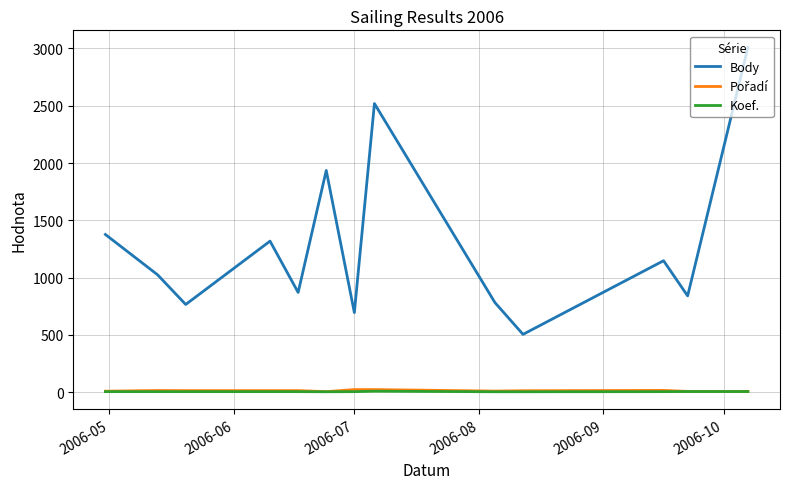

What is the lowest value of the Body series?

504